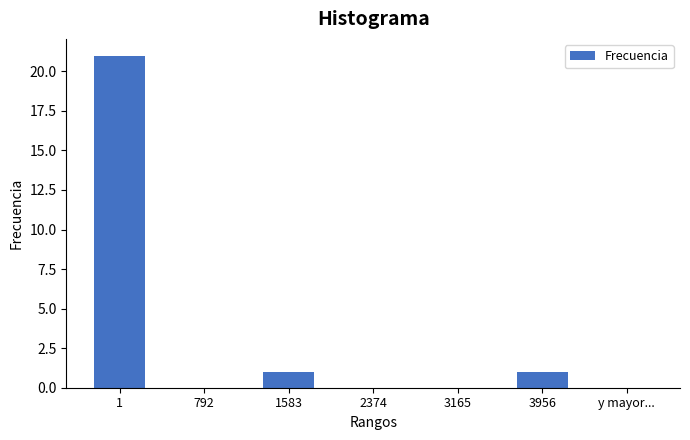

Reading left to right, what are all the values shown in this chart?

1=21	792=0	1583=1	2374=0	3165=0	3956=1